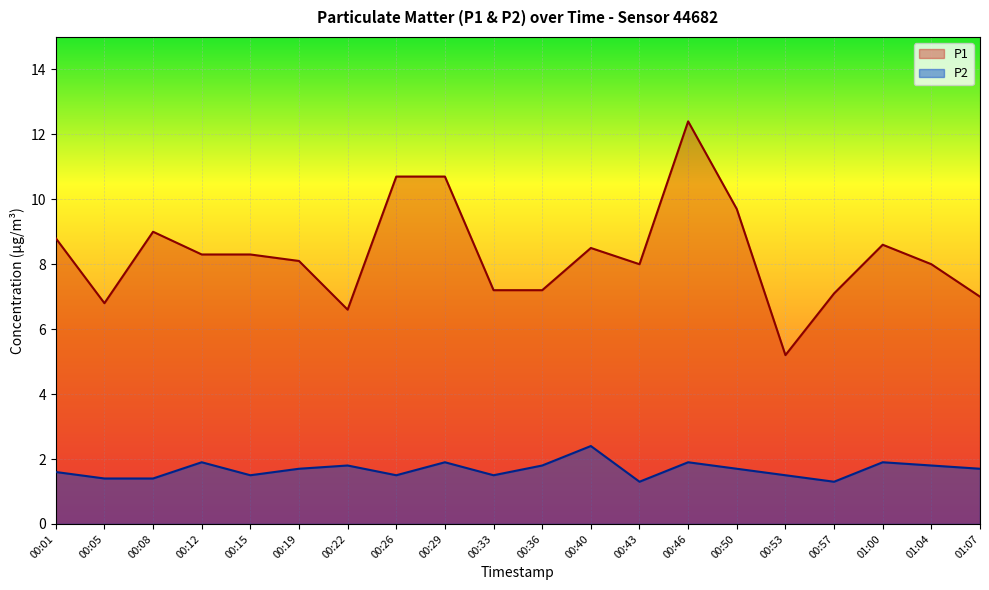

Between 00:22 and 01:07, which series saw the biggest shift?

P1